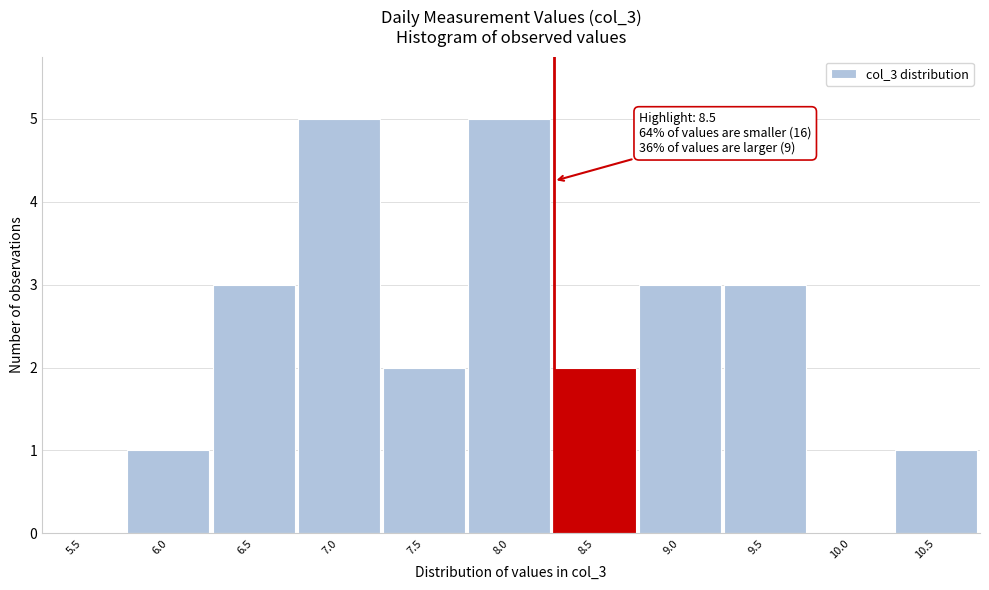

Reading left to right, extract all data points from this chart.

5.5=0	6.0=1	6.5=3	7.0=5	7.5=2	8.0=5	8.5=2	9.0=3	9.5=3	10.0=0	10.5=1